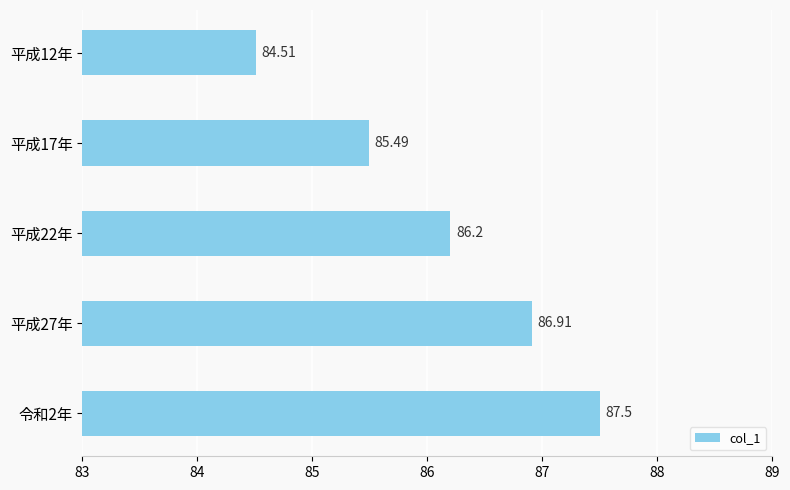

What is the change in value from 平成27年 to 令和2年?

+0.6